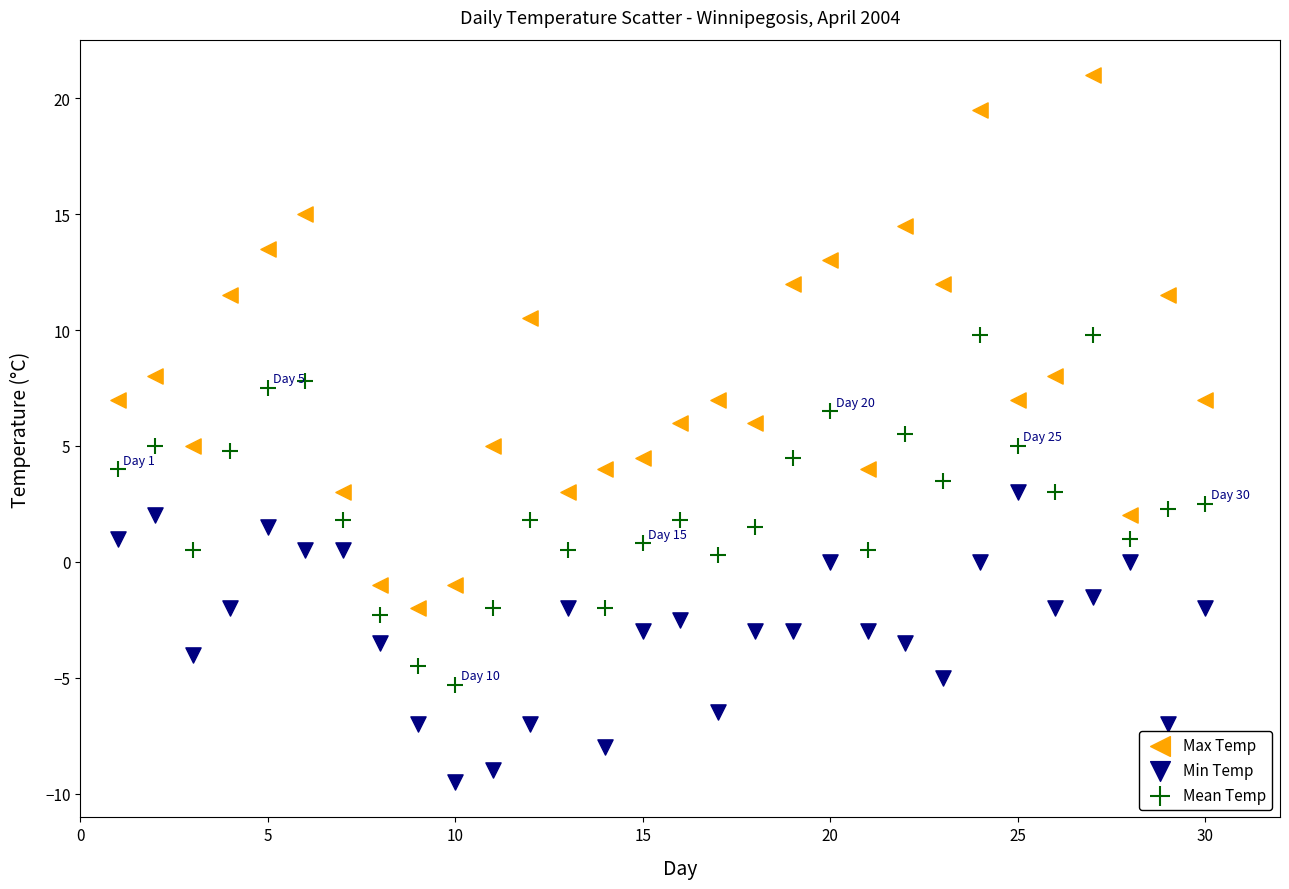

Which series has the largest Y range (max minus min)?

Max Temp